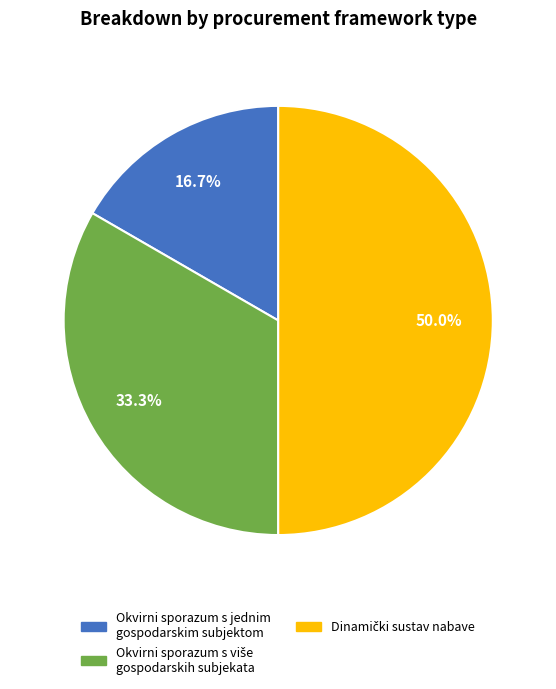

Which category has the smallest portion of the pie?

Okvirni sporazum s jednim gospodarskim subjektom